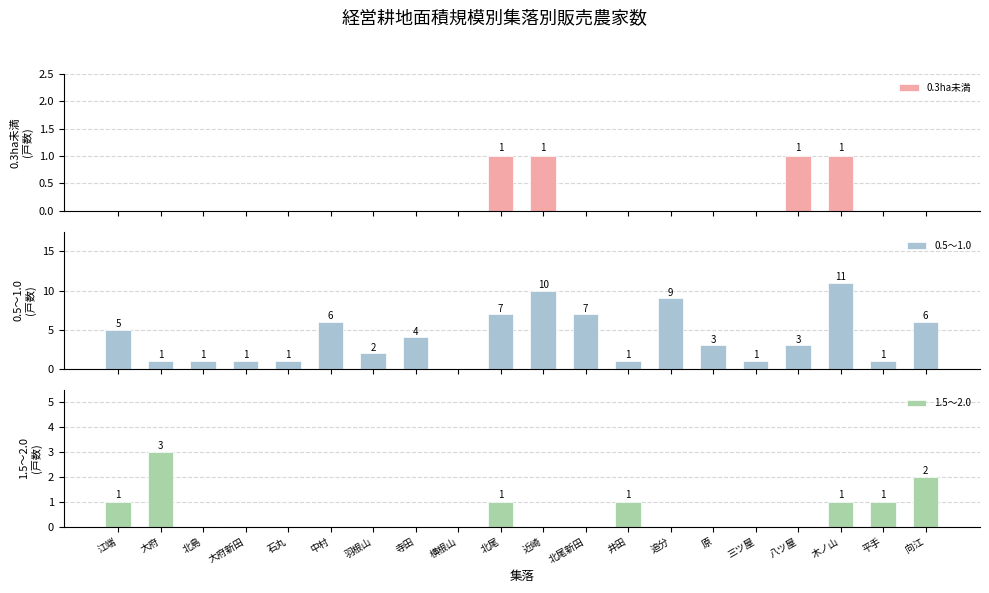

Which series has the largest total across all categories?

0.5～1.0